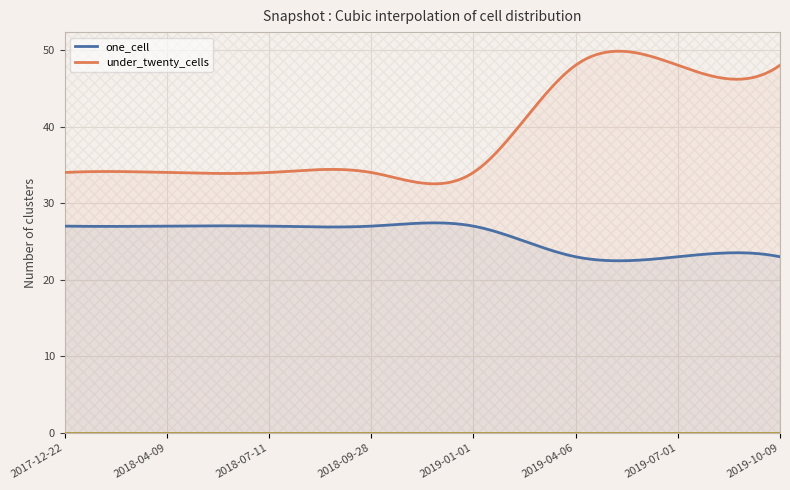

Reading left to right, extract all data points from this chart.

one_cell: 2017-12-22=27	2018-04-09=27	2018-07-11=27	2018-09-28=27	2019-01-01=27	2019-04-06=23	2019-07-01=23	2019-10-09=23
under_twenty_cells: 2017-12-22=34	2018-04-09=34	2018-07-11=34	2018-09-28=34	2019-01-01=34	2019-04-06=48	2019-07-01=48	2019-10-09=48
under_hundred_cells: 2017-12-22=0	2018-04-09=0	2018-07-11=0	2018-09-28=0	2019-01-01=0	2019-04-06=0	2019-07-01=0	2019-10-09=0
under_thousand_cells: 2017-12-22=0	2018-04-09=0	2018-07-11=0	2018-09-28=0	2019-01-01=0	2019-04-06=0	2019-07-01=0	2019-10-09=0
over_thousand_cells: 2017-12-22=0	2018-04-09=0	2018-07-11=0	2018-09-28=0	2019-01-01=0	2019-04-06=0	2019-07-01=0	2019-10-09=0